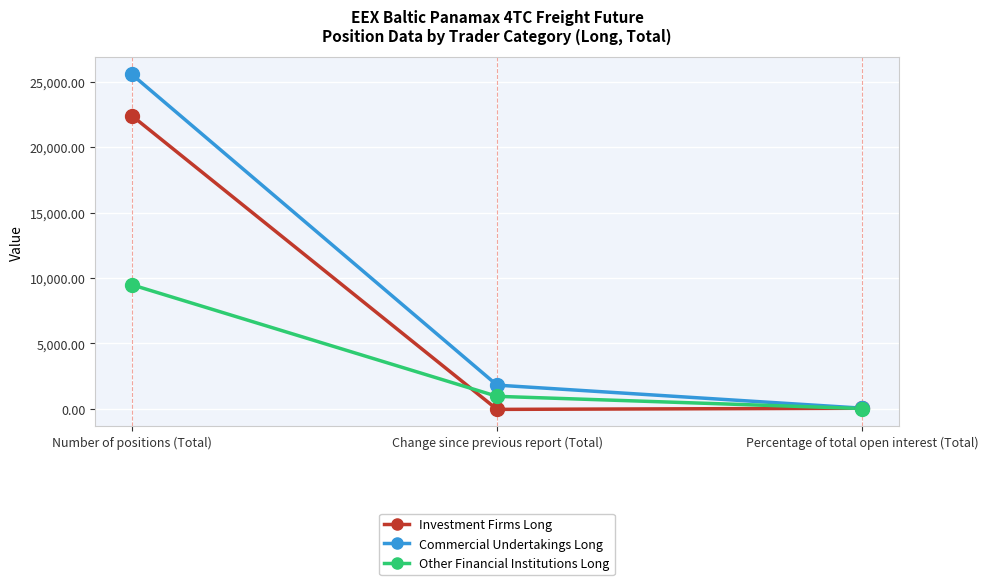

What is the minimum value shown in the chart?

-47.5